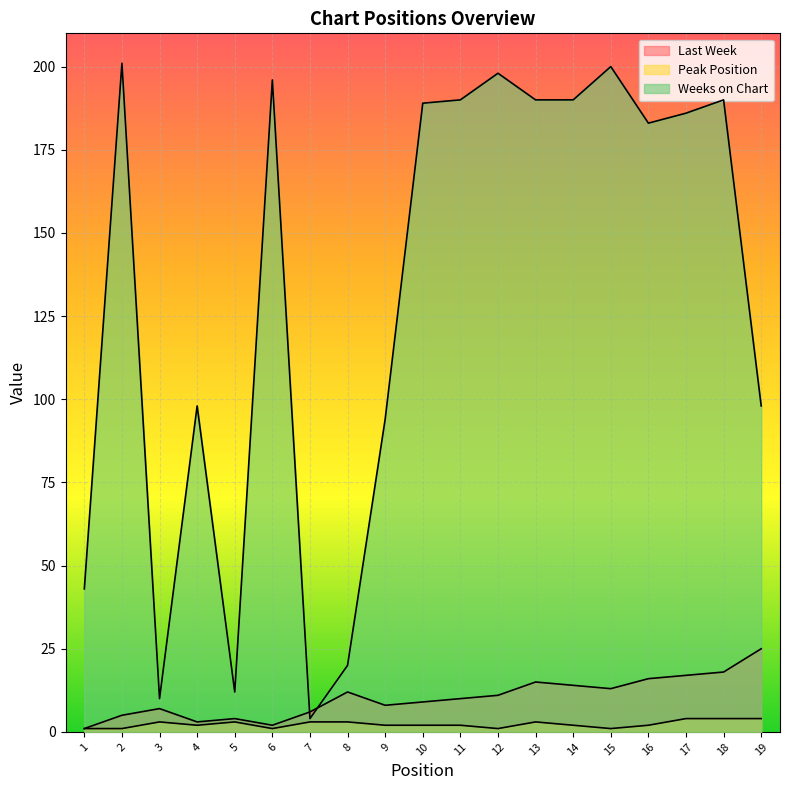

Between which two adjacent categories do Weeks on Chart and Last Week first intersect?

6 and 7